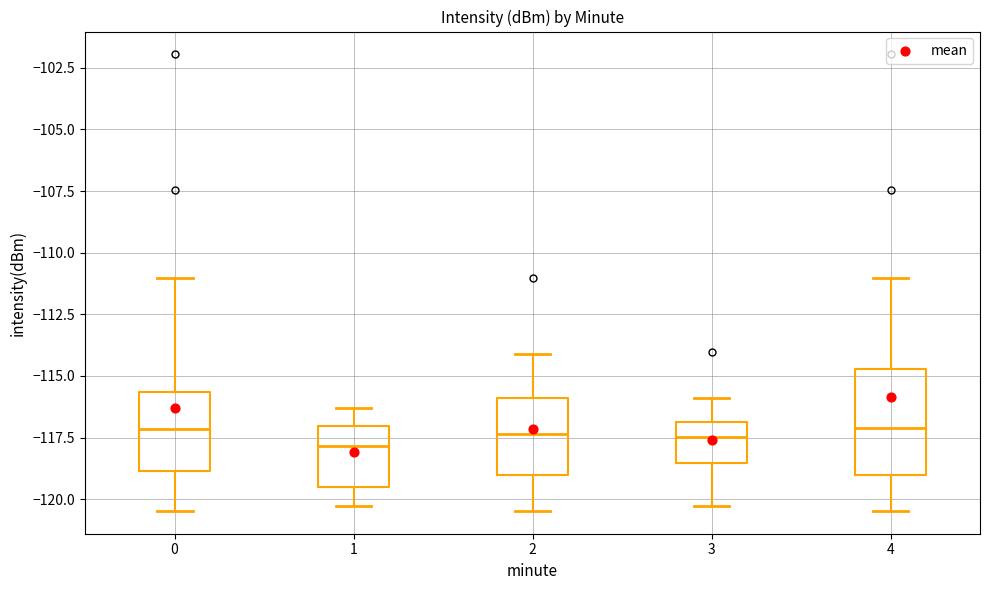

Which box is the tallest, from its lower edge to its upper edge?

4